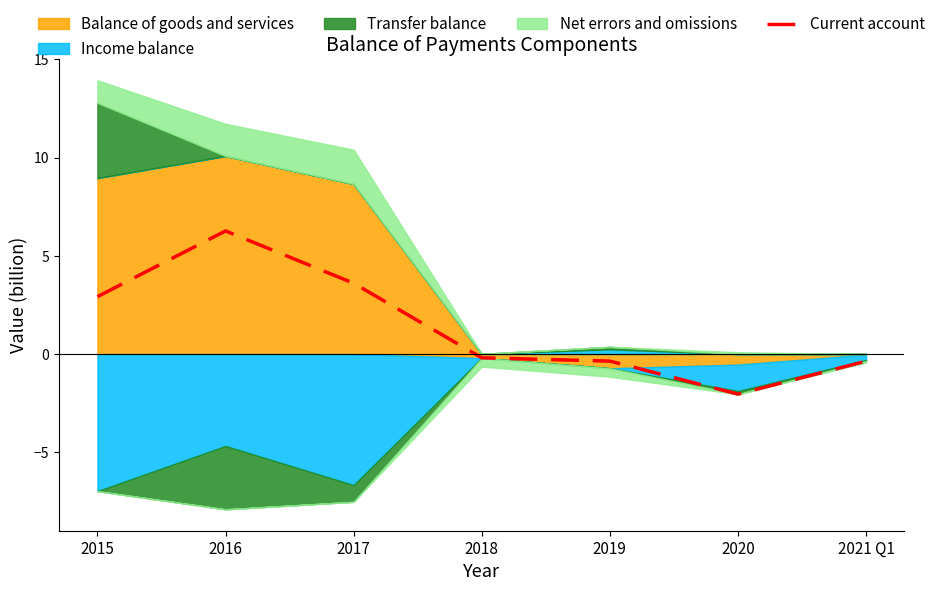

At which label is the value closest to 2?

2015